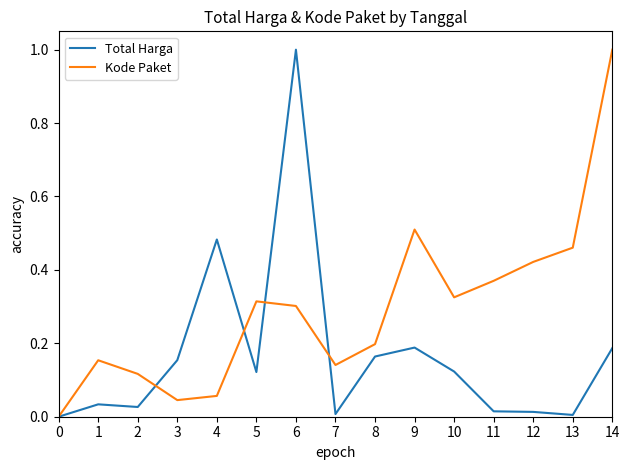

How many distinct data groups are displayed?

2